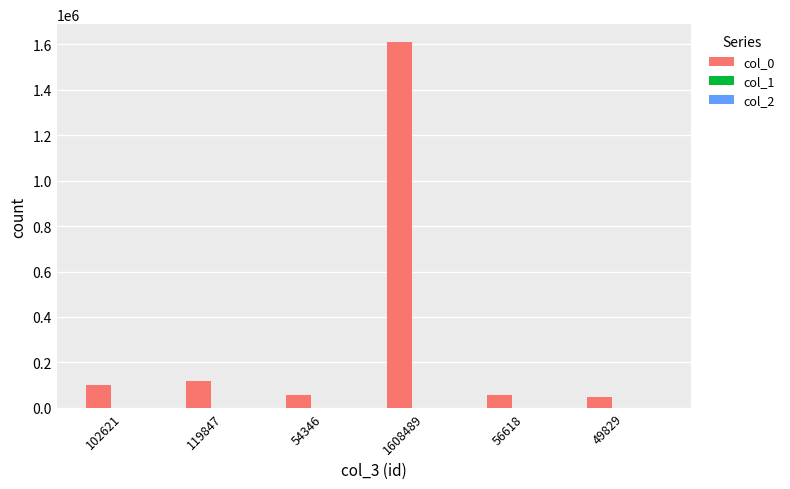

Which category has the highest value across all series?

1608489